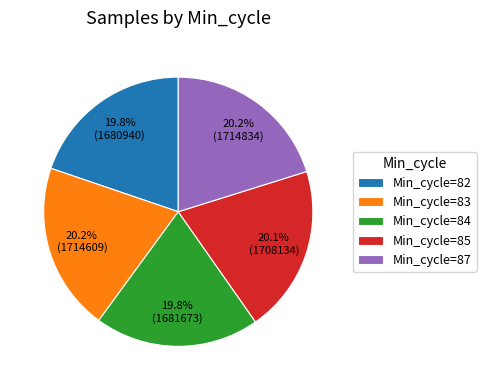

What is the ratio of the value at Min_cycle=83 to the value at Min_cycle=82?

1.0